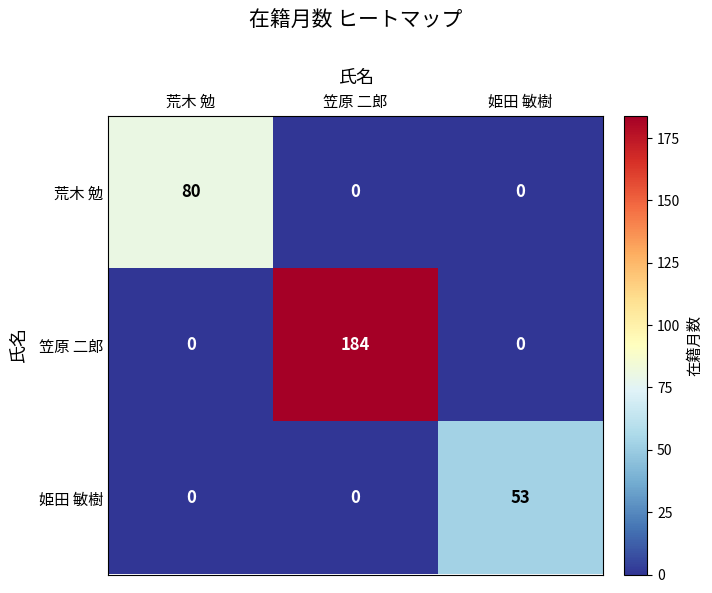

Rank the series by their average value, from lowest to highest.

姫田 敏樹, 荒木 勉, 笠原 二郎